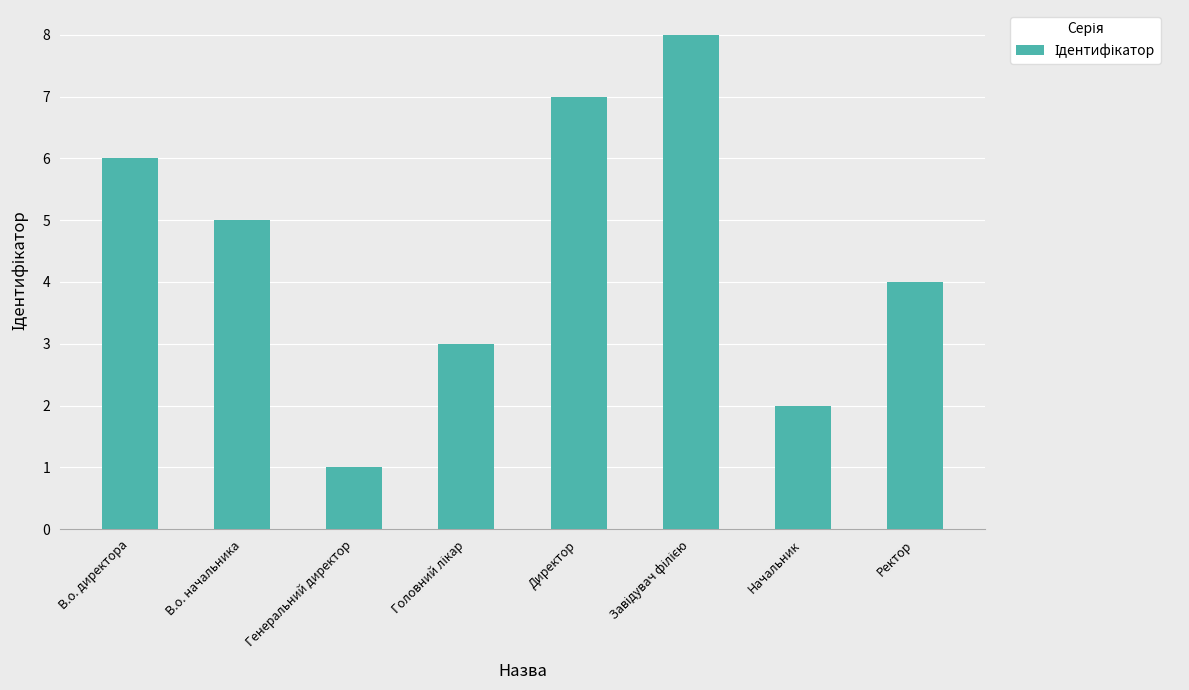

Are the bars grouped side by side (vs. stacked)?

No